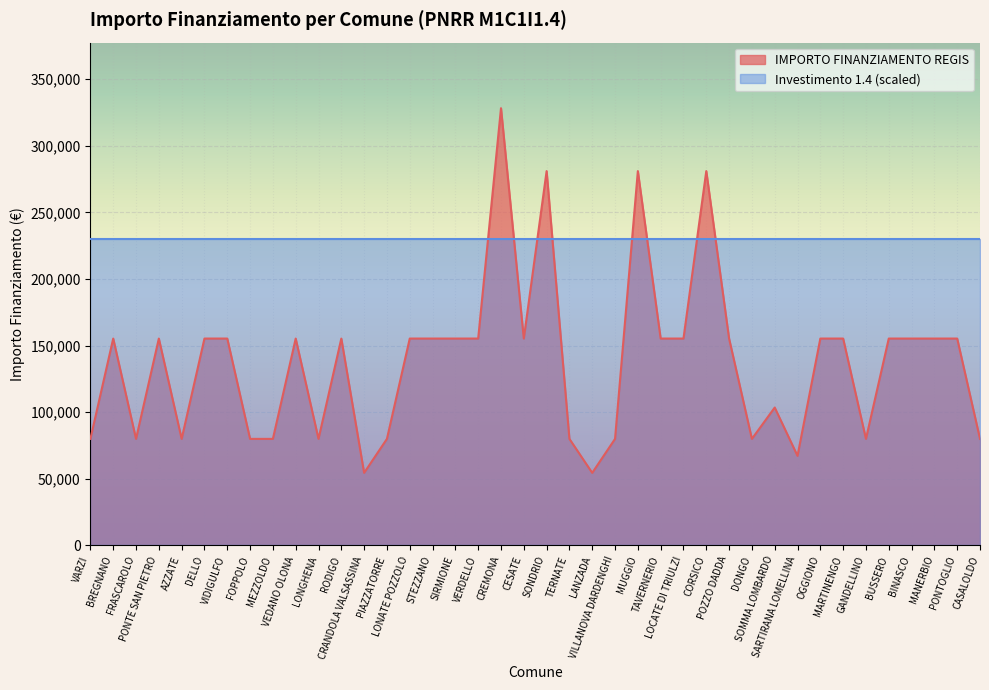

What is the value of the 22nd point from the left?

79922